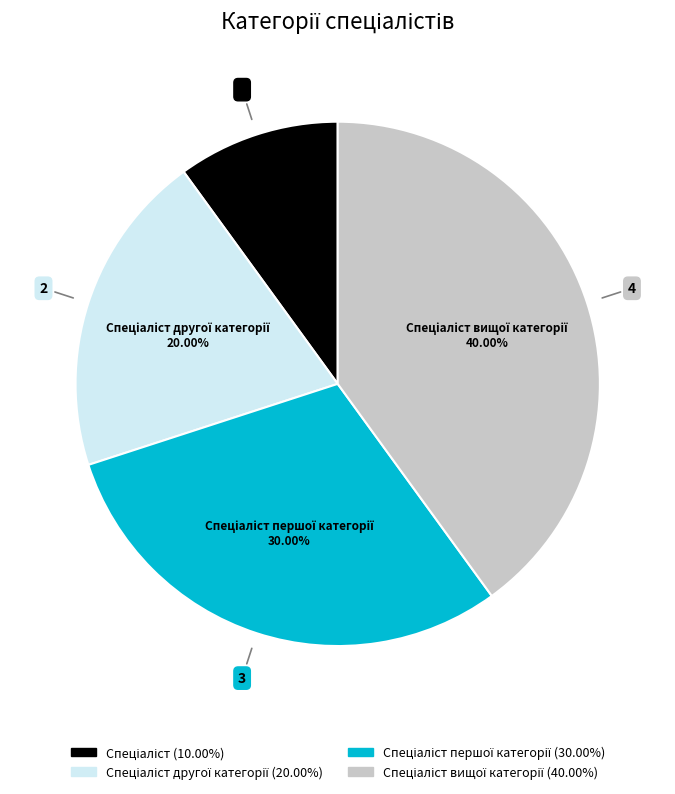

Count the number of slices in the pie.

4